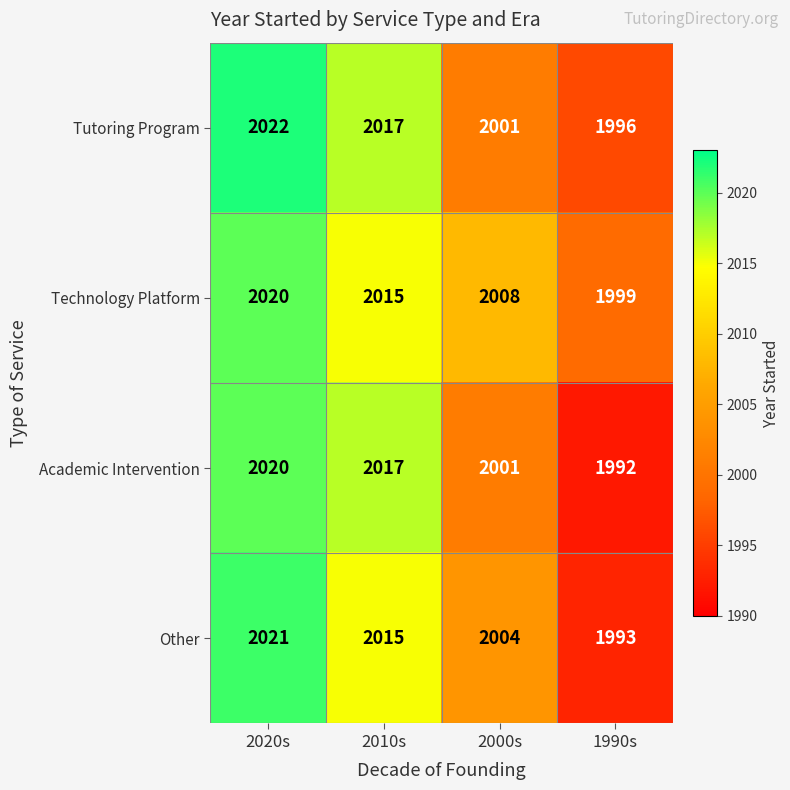

What is the difference between the highest and lowest values at 2020s?

2